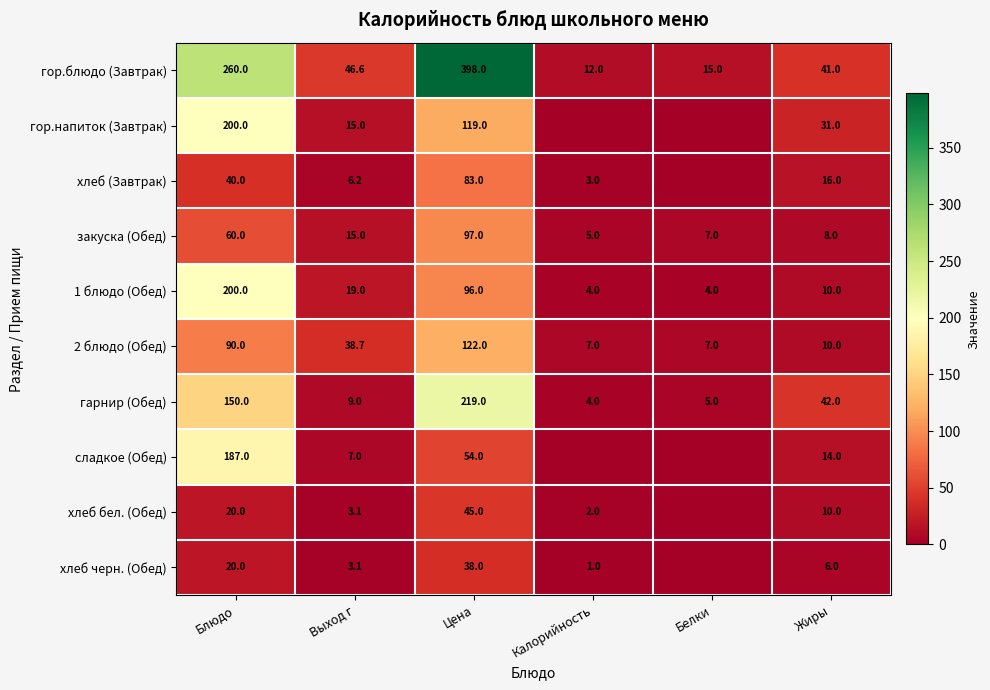

What is the highest value of the гарнир (Обед) series?

219.0